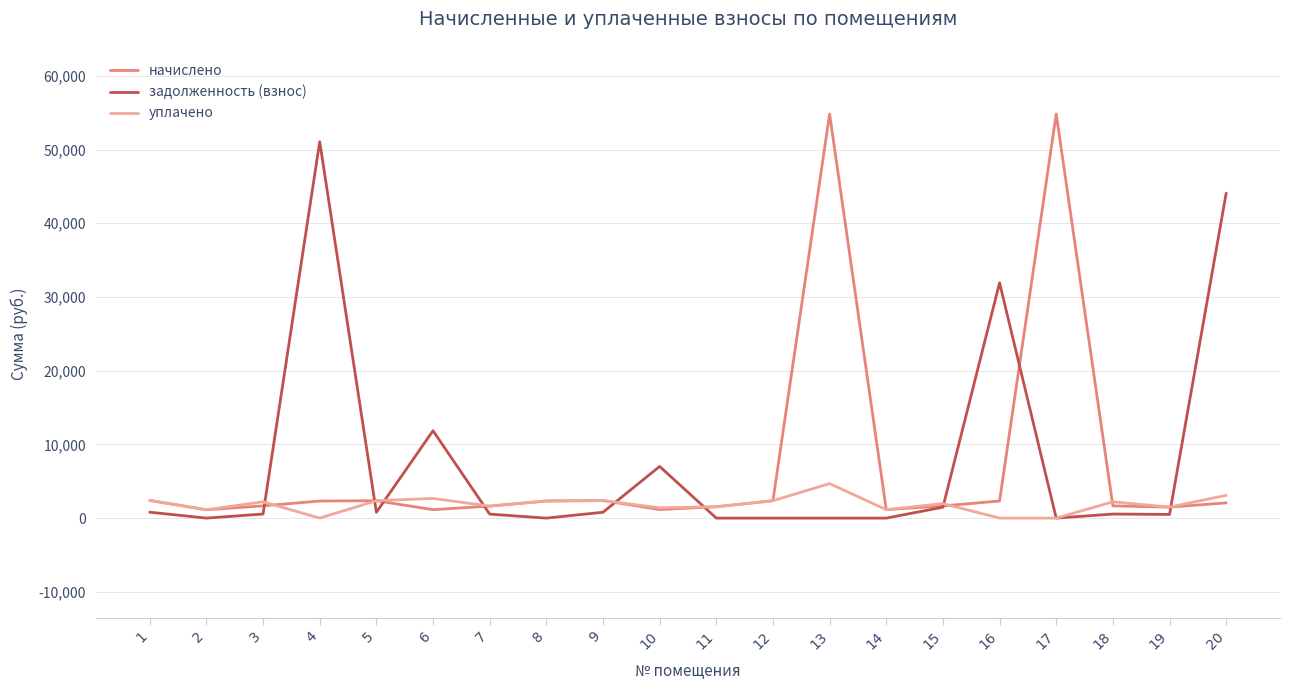

What is the maximum value for уплачено?

4681.0